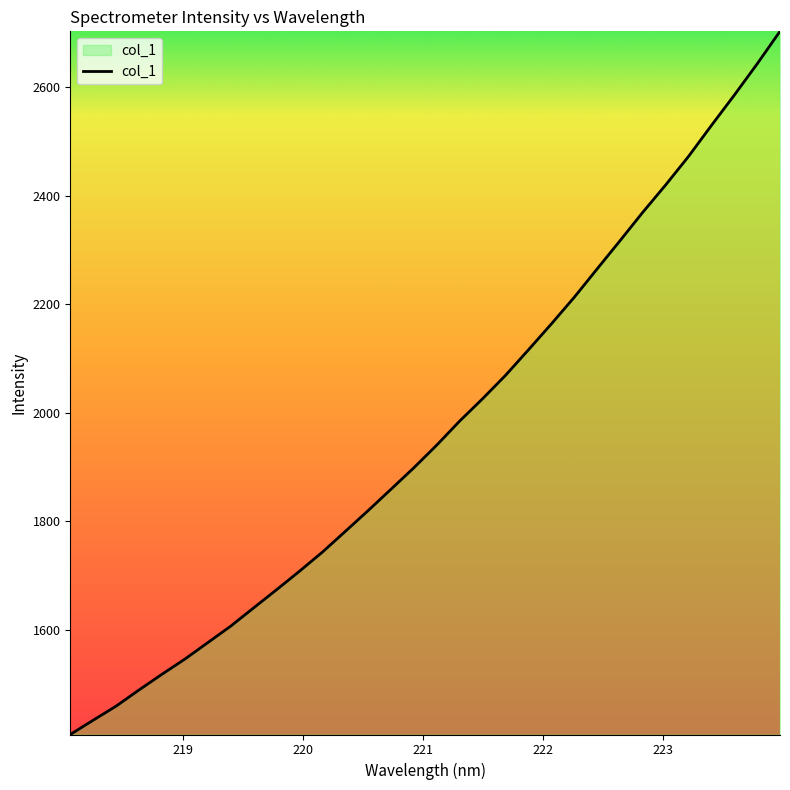

What is the maximum value shown in the chart?

2702.6